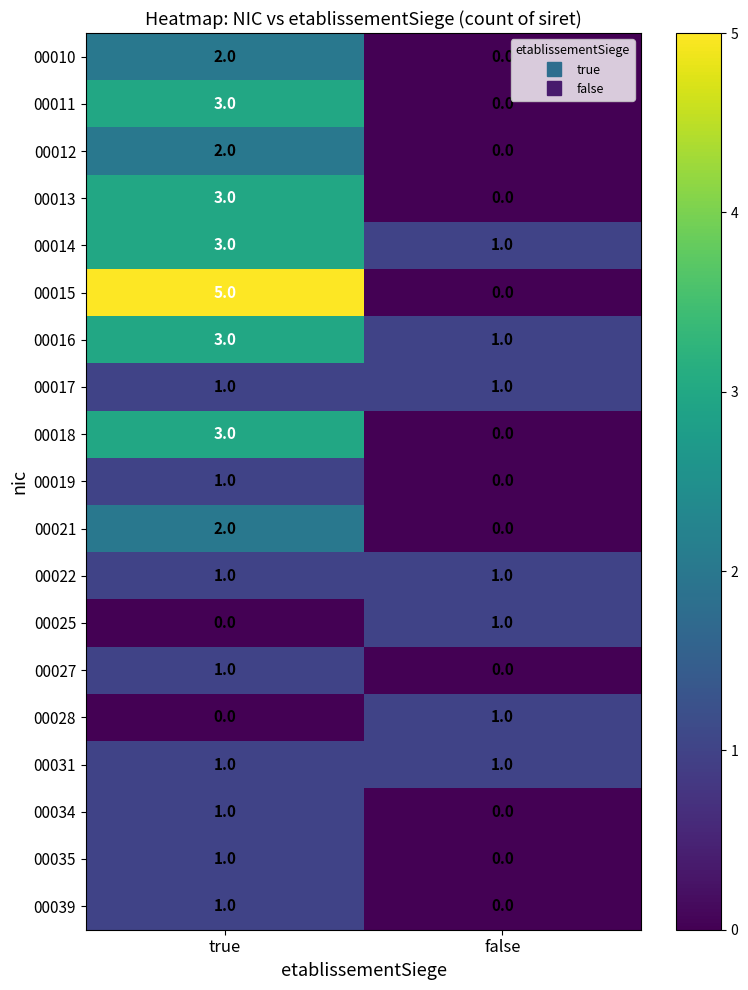

Is it true that 00034 equals 0 at true?

False